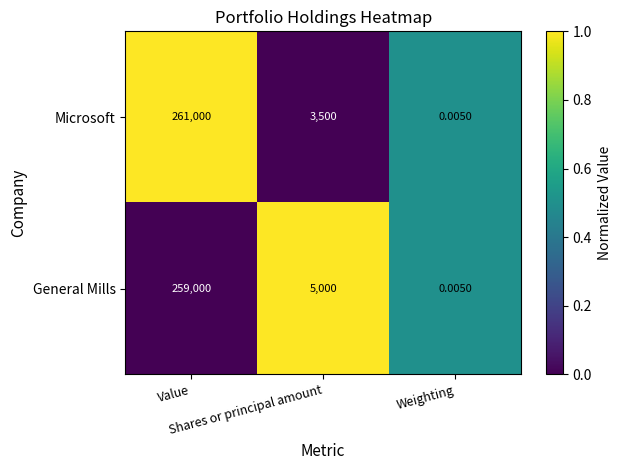

Rank the series at Value from highest to lowest value.

Microsoft, General Mills